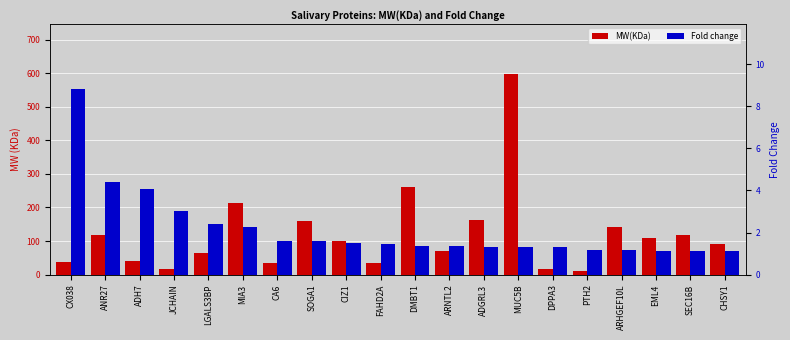

Reading left to right, what are all the values shown in this chart?

MW(KDa): 36.7	117.0	41.5	18.1	65.3	213.7	35.4	159.8	100.0	34.6	260.7	70.9	161.8	596.3	17.9	11.2	140.4	108.9	116.6	91.8
Fold change: 8.8	4.4	4.1	3.0	2.4	2.2	1.6	1.6	1.5	1.5	1.4	1.4	1.3	1.3	1.3	1.2	1.2	1.1	1.1	1.1